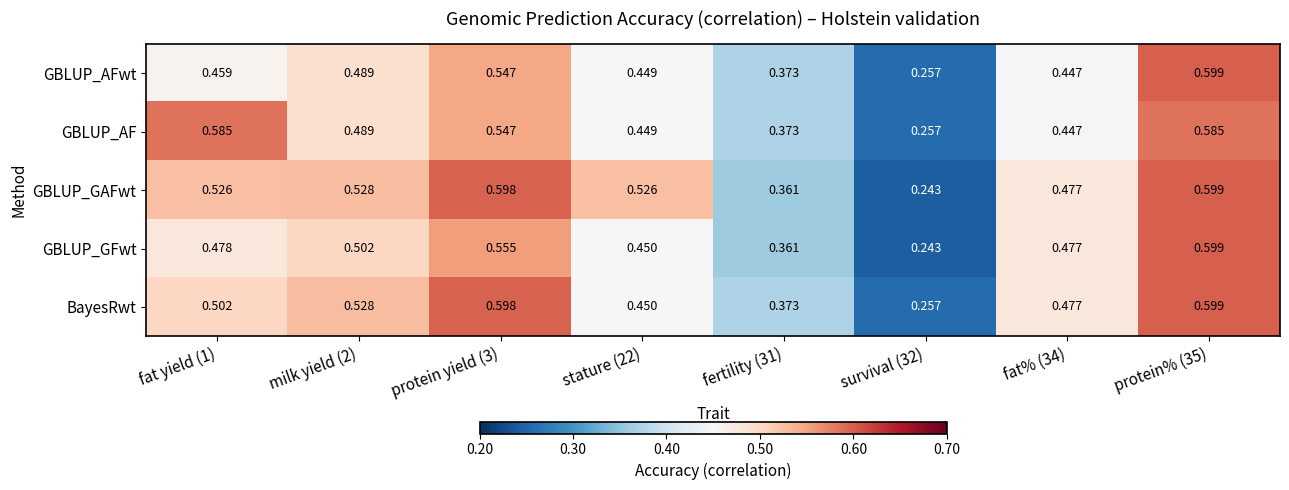

Is the value of GBLUP_GAFwt at protein yield (3) greater than the value of GBLUP_AFwt at fertility (31)?

Yes